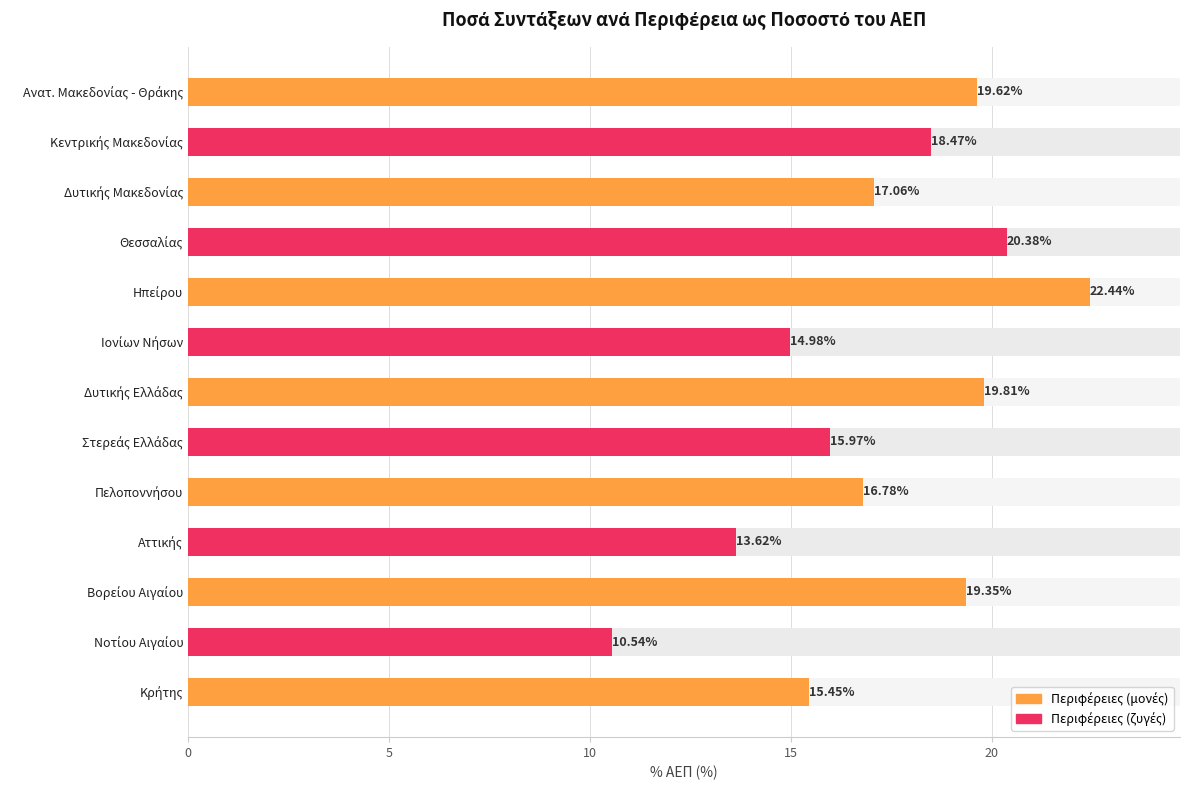

Where is the data nearest to the value 16?

Στερεάς Ελλάδας